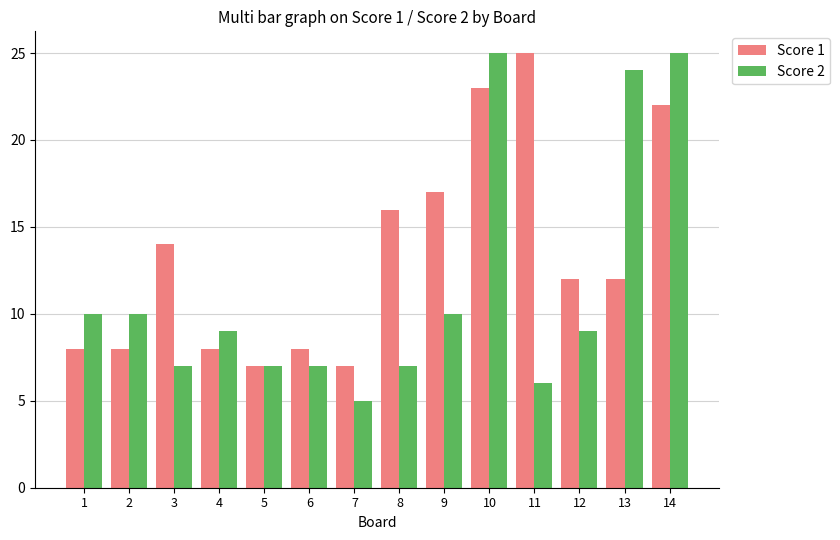

How many bars are there in total?

28